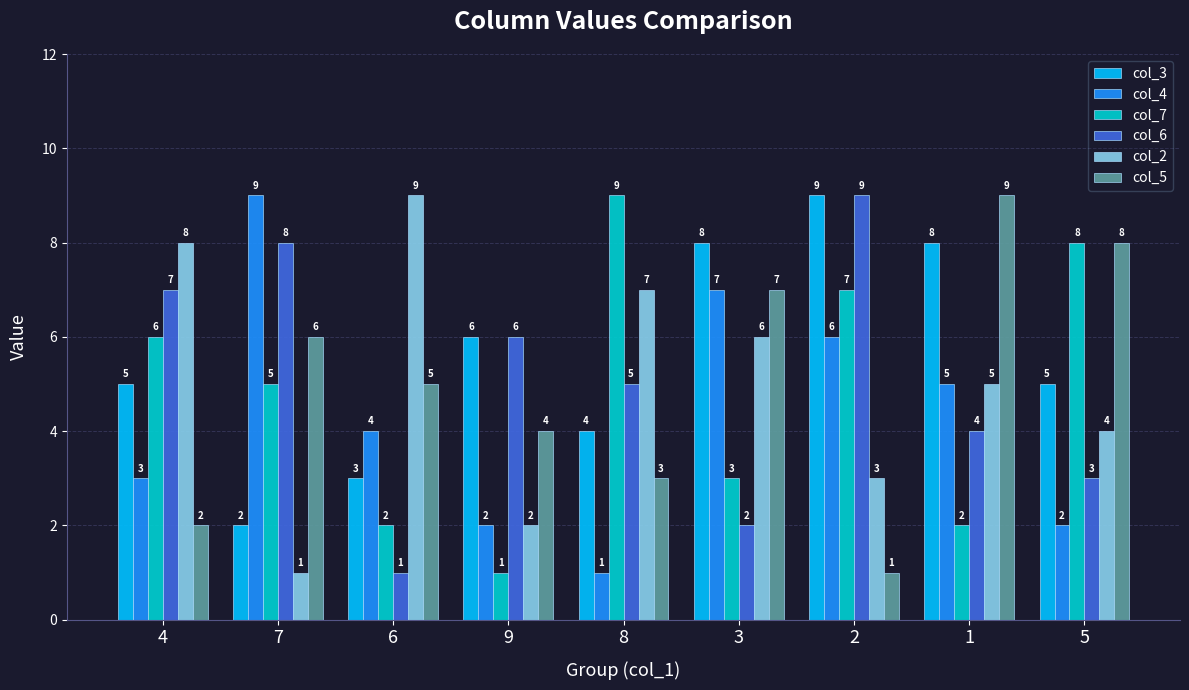

True or false: col_7 has a value of 12 at 5.

False